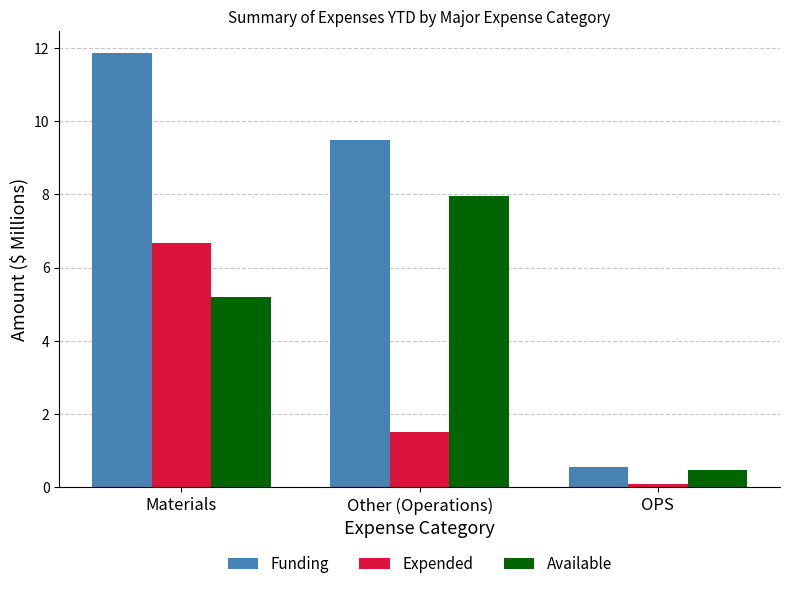

Does the chart contain stacked bars?

No